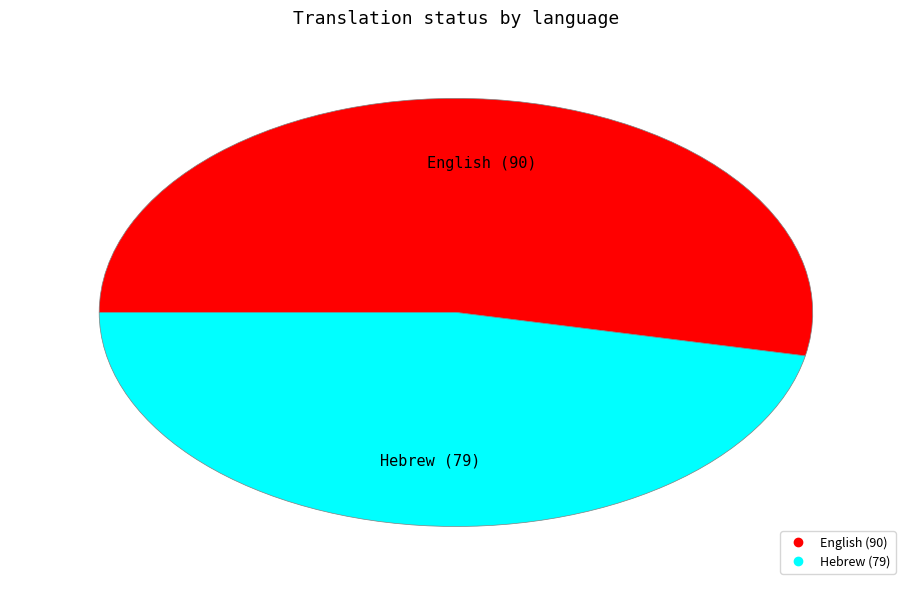

Is it true that Hebrew is 47% of the pie?

True